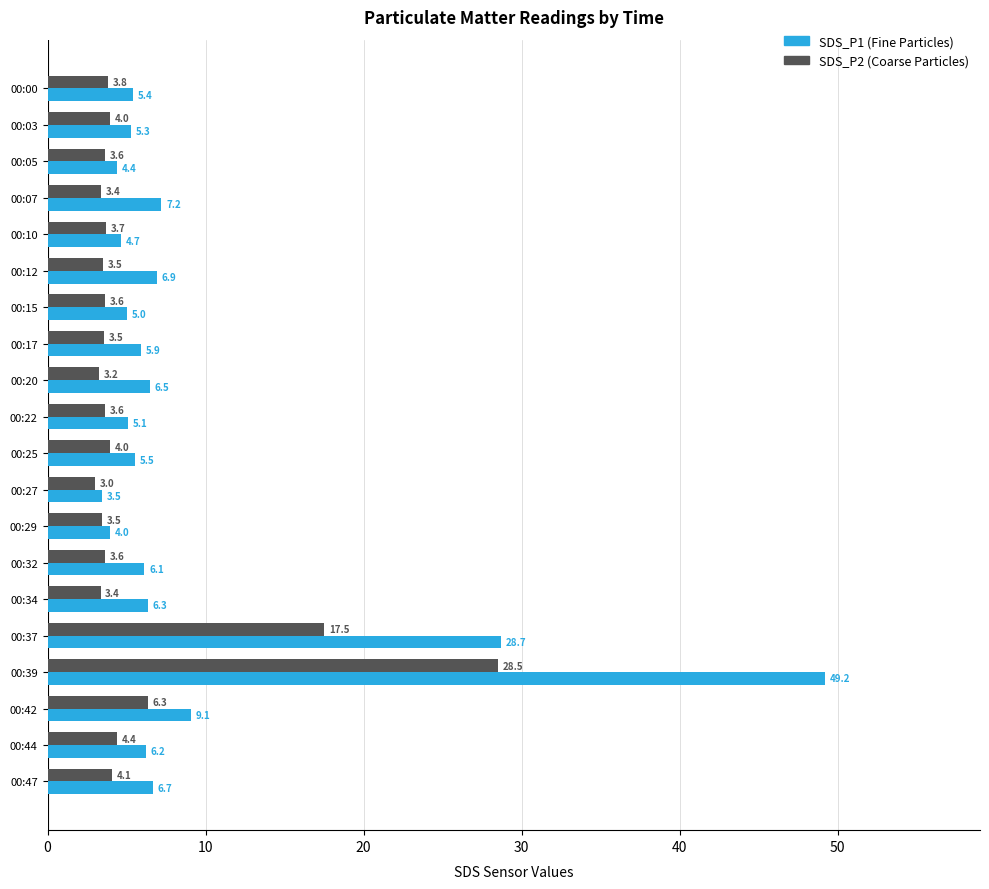

Rank the series by their average value, from lowest to highest.

SDS_P2 (Coarse Particles), SDS_P1 (Fine Particles)